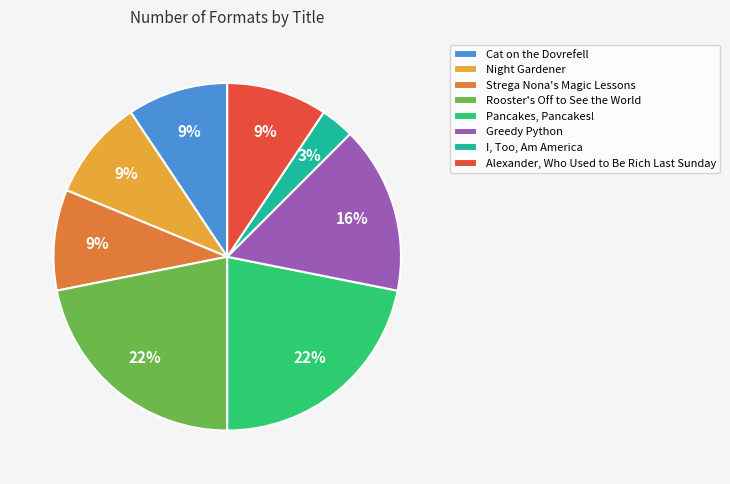

How many segments does this pie chart have?

8